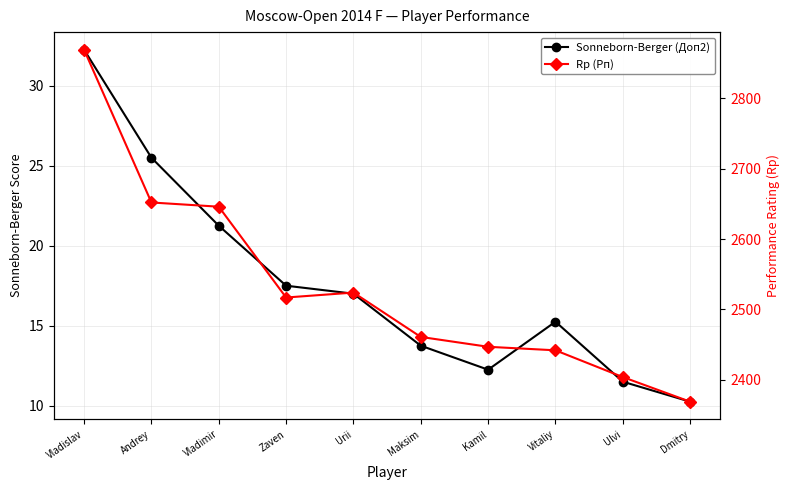

What is the minimum value for Sonneborn-Berger (Доп2)?

10.2